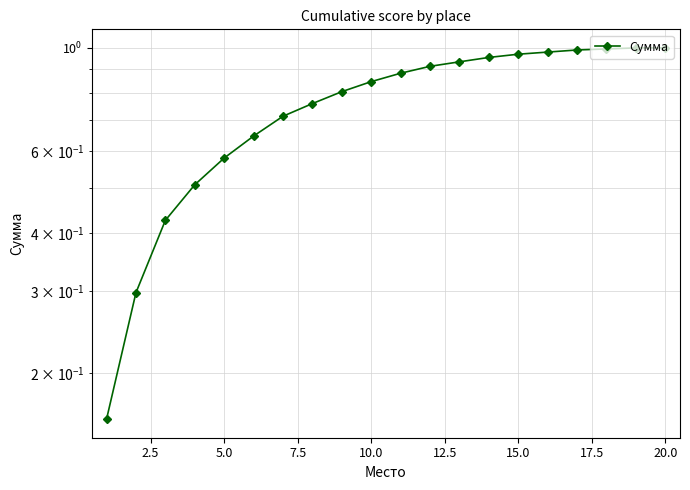

What is the average value?

0.8